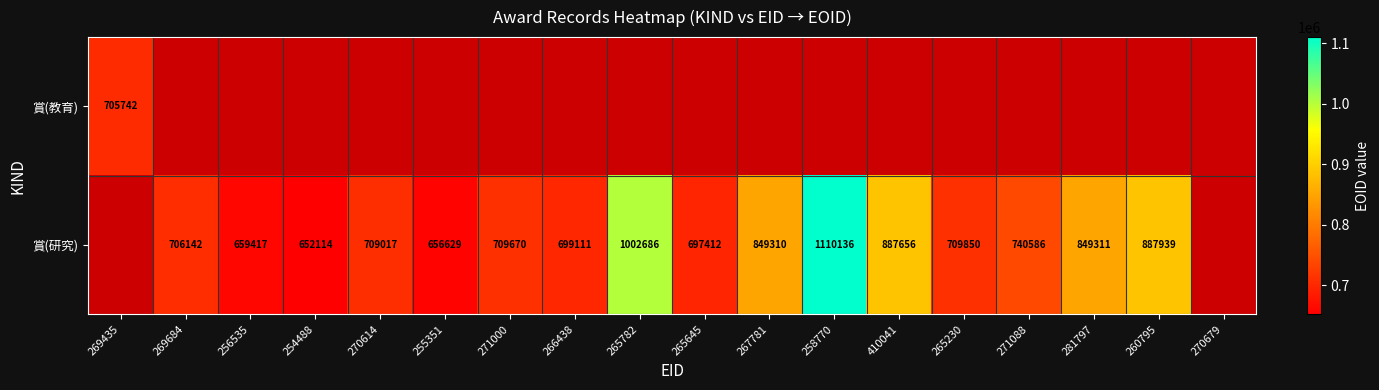

Is it true that 賞(教育) equals 705742 at 269435?

True